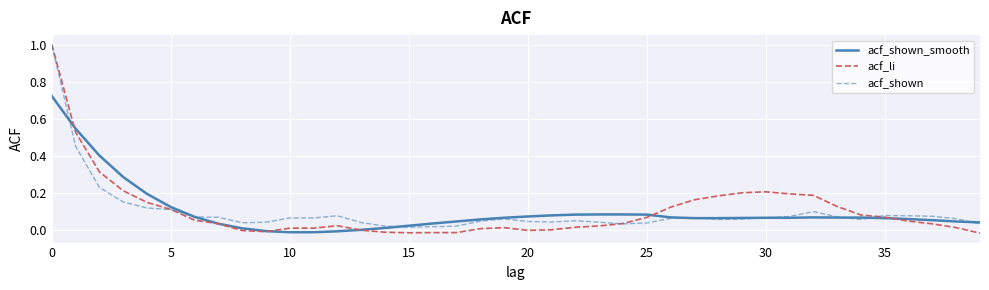

Which series has the widest spread of values?

acf_li